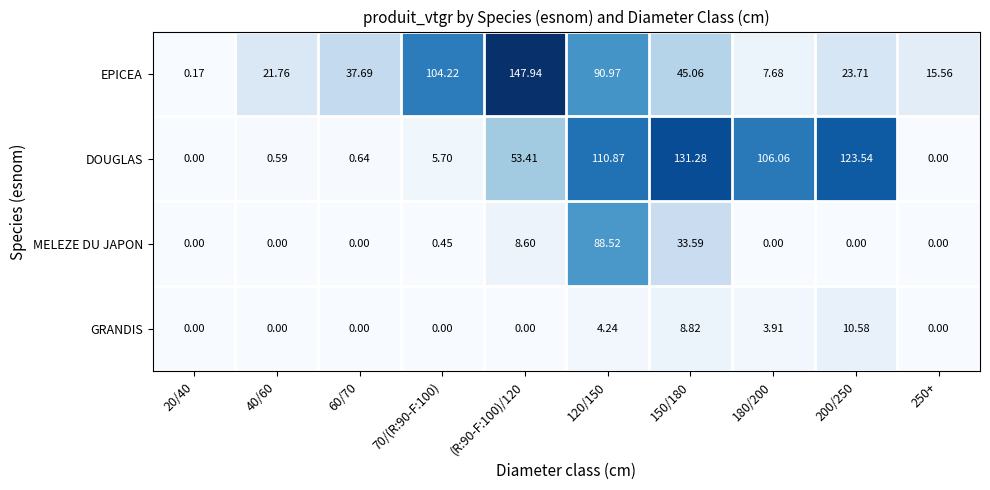

Which category has the highest value across all series?

(R:90-F:100)/120